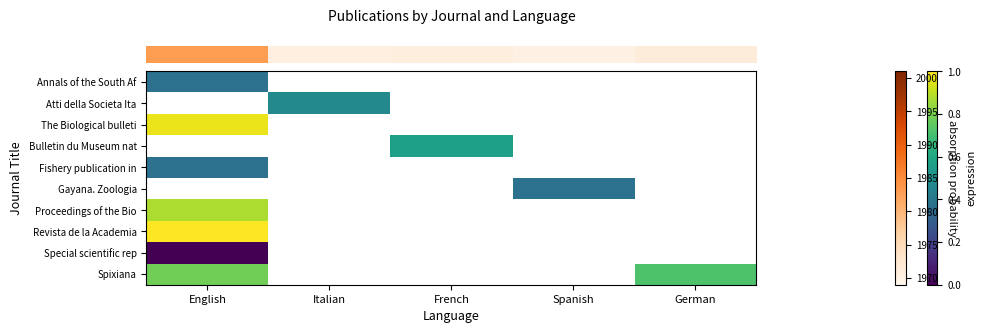

Between Spanish and French, which is larger?

French